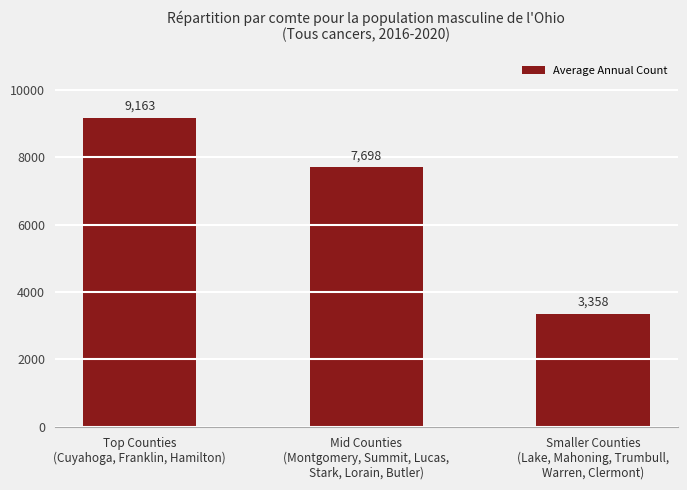

How many data points are less than 7698?

1